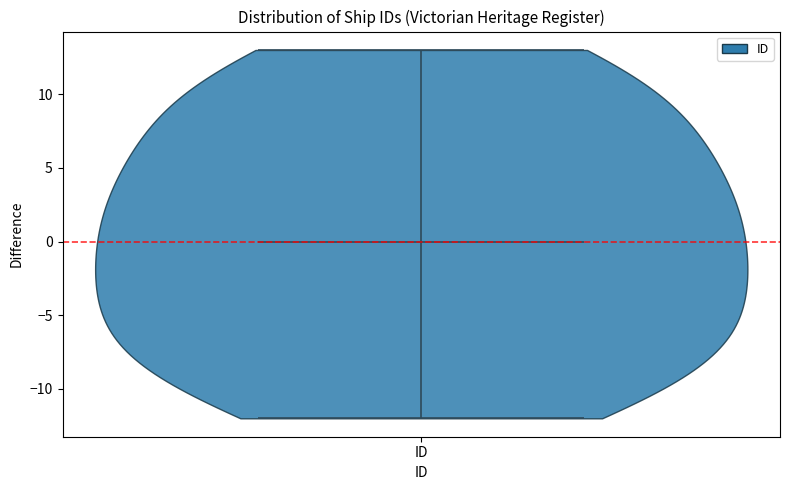

What is the highest point the violin for ID reaches on the y-axis? The values are not printed on the chart, so give them approximately, as read against the axis.

13